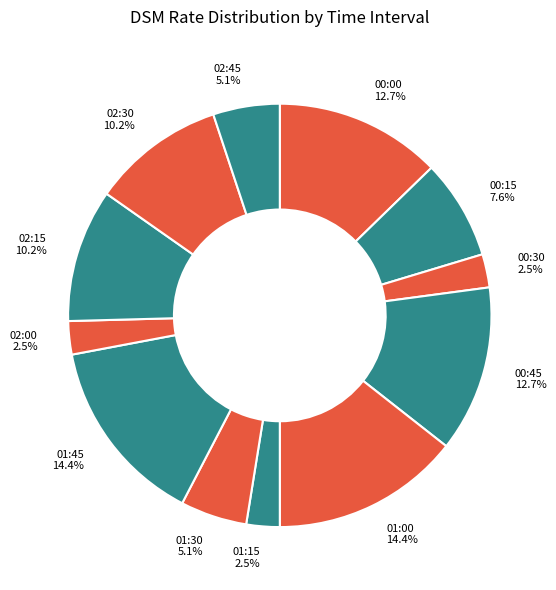

Is the sum of 01:15 and 02:30 greater than half?

No